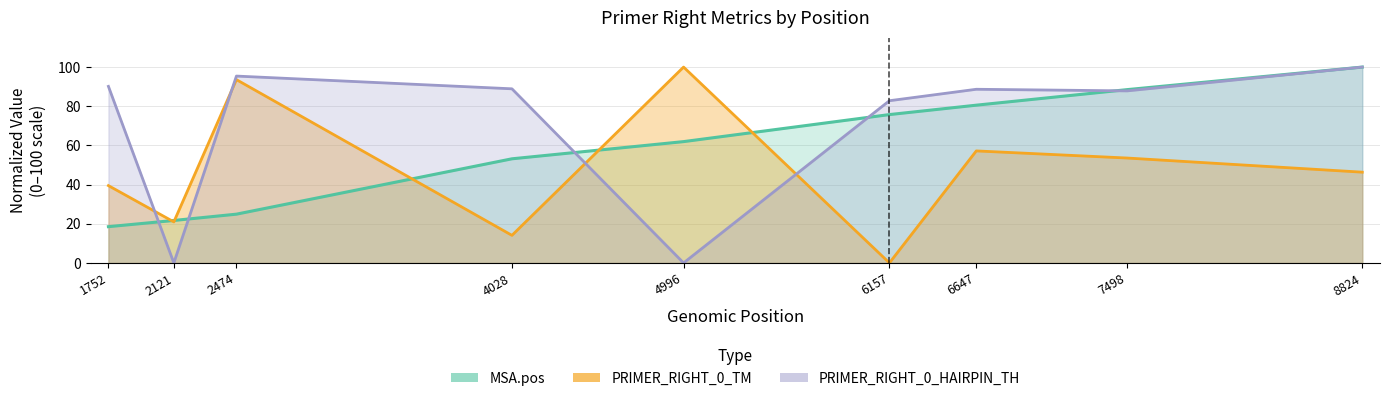

How many data points in PRIMER_RIGHT_0_HAIRPIN_TH line are above 88?

5